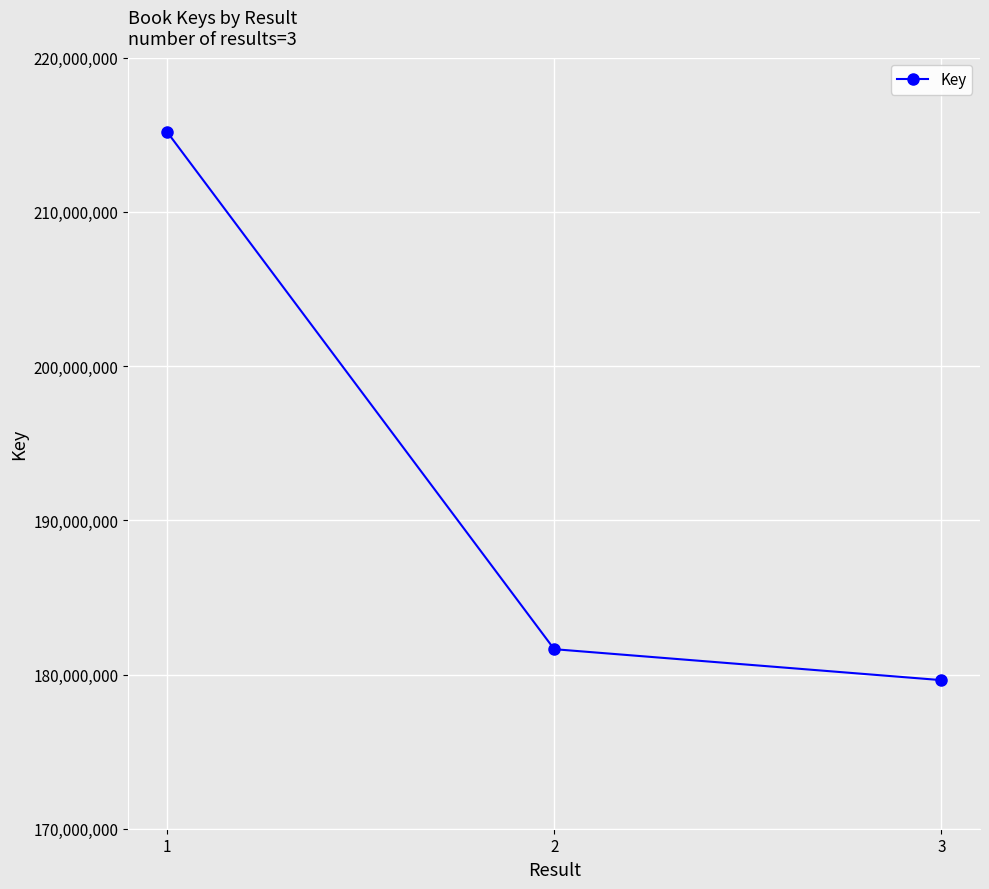

Count the number of categories in the chart.

3